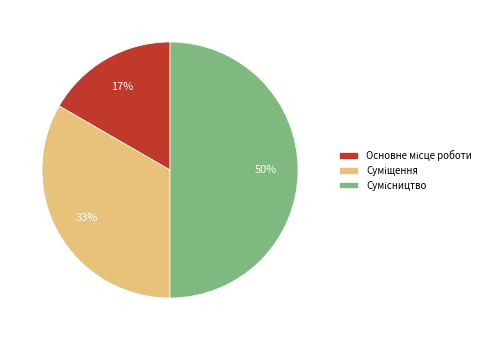

To the nearest percent, what is the average slice percentage?

33%